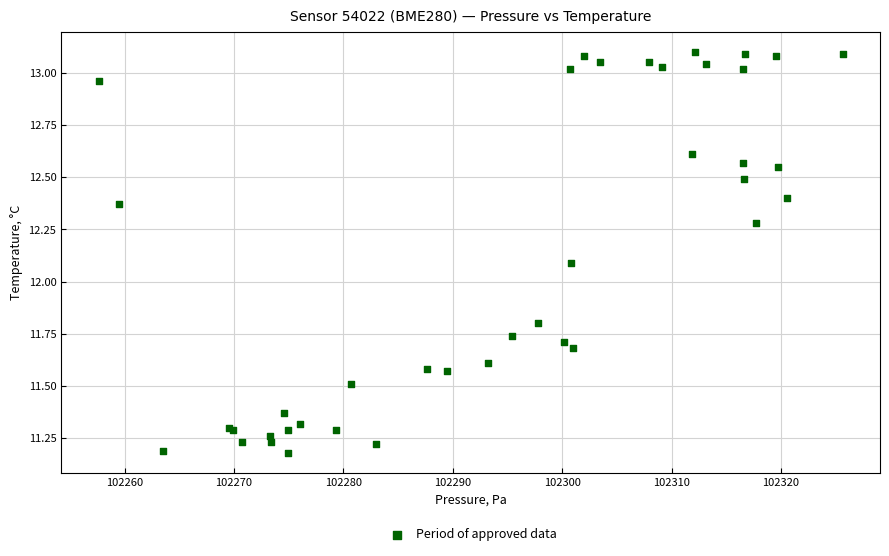

What Y value in the scatter plot is closest to 12?

12.1